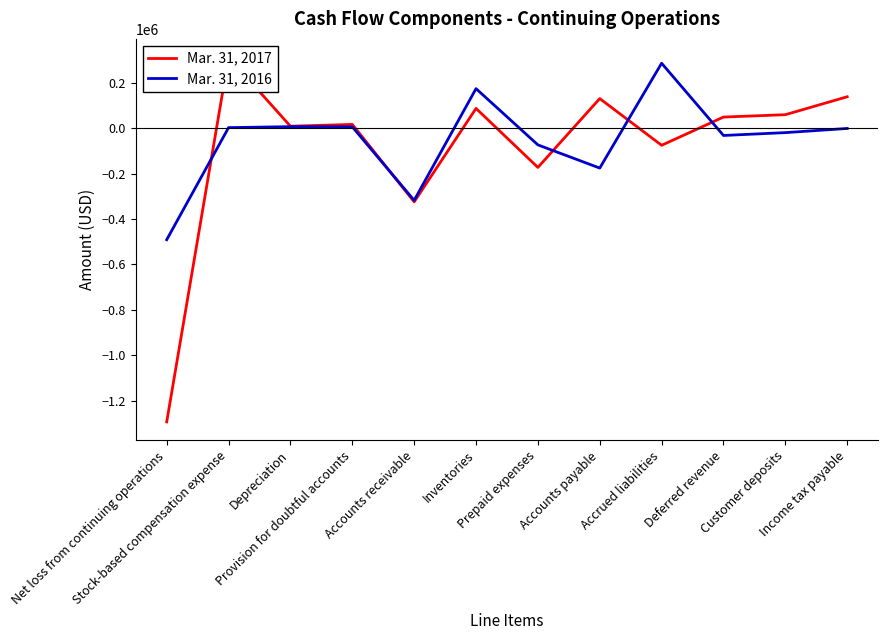

Which series has the largest range (max minus min)?

Mar. 31, 2017